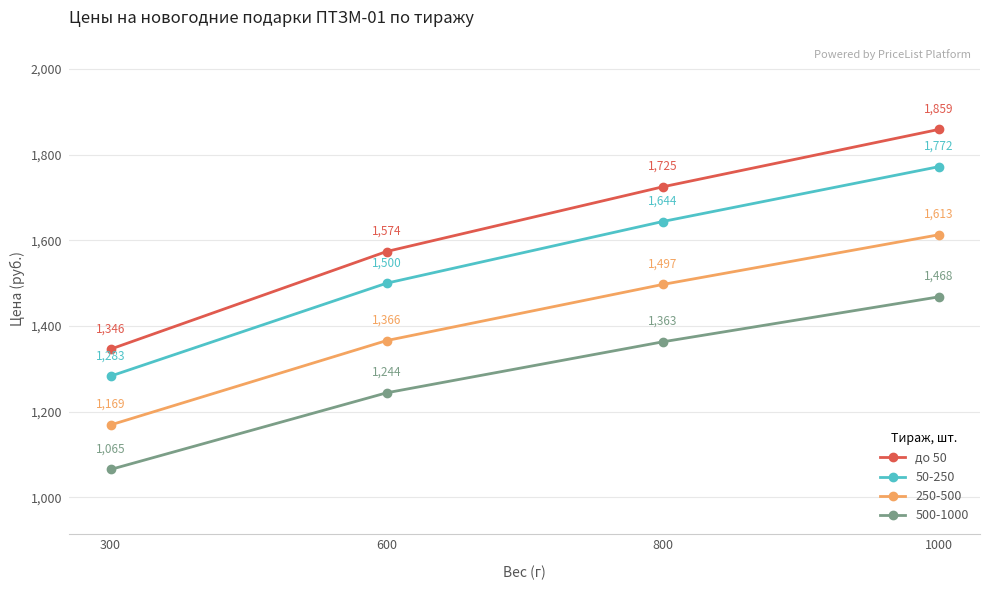

Reading right to left, list all the values displayed in this chart.

до 50: 1000=1859	800=1725	600=1574	300=1346
50-250: 1000=1772	800=1644	600=1500	300=1283
250-500: 1000=1613	800=1497	600=1366	300=1169
500-1000: 1000=1468	800=1363	600=1244	300=1065